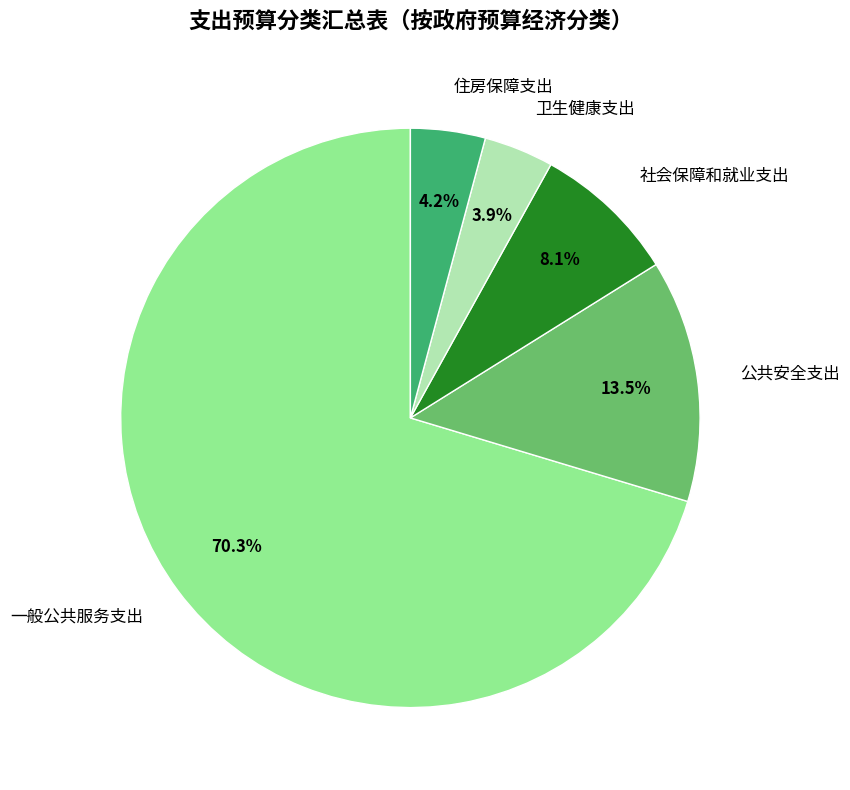

To the nearest percent, what is the combined percentage of 一般公共服务支出 and 社会保障和就业支出?

78%